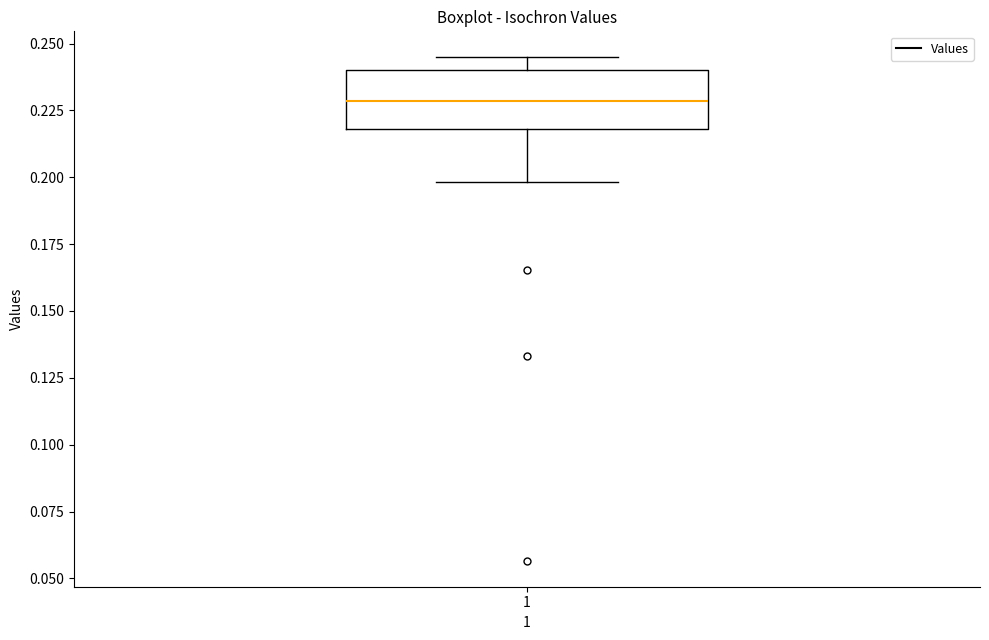

Read this box plot against the y-axis: the position of the median line, the range covered by the box, and the ends of both whiskers. The values are not printed on the chart, so give them approximately, as read against the axis.

median 0.230, box 0.220 to 0.240, whiskers 0.200 to 0.245